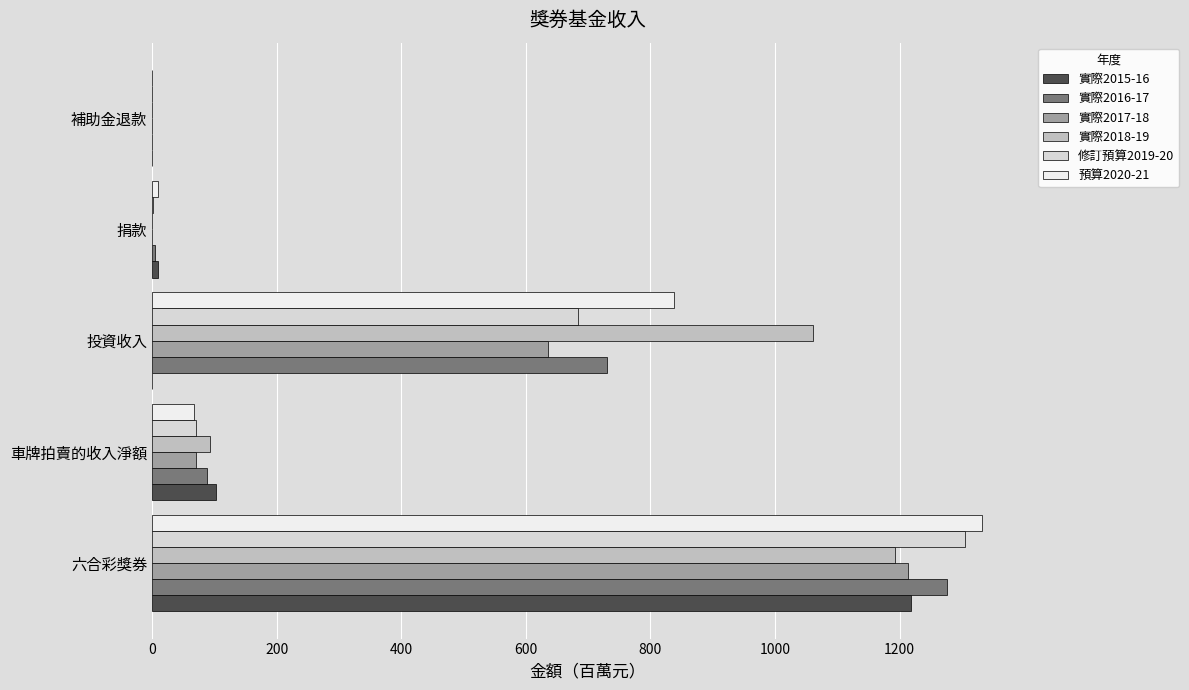

How many distinct data groups are displayed?

6